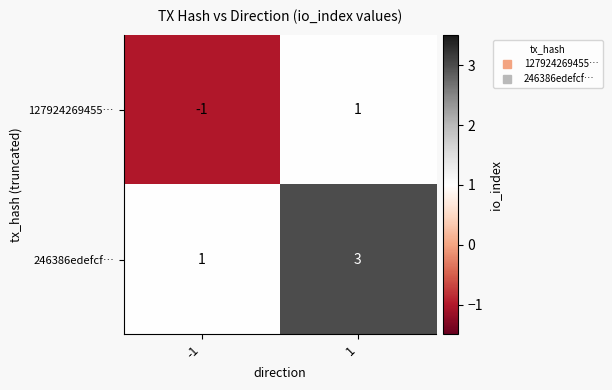

What is the maximum value shown in the chart?

3